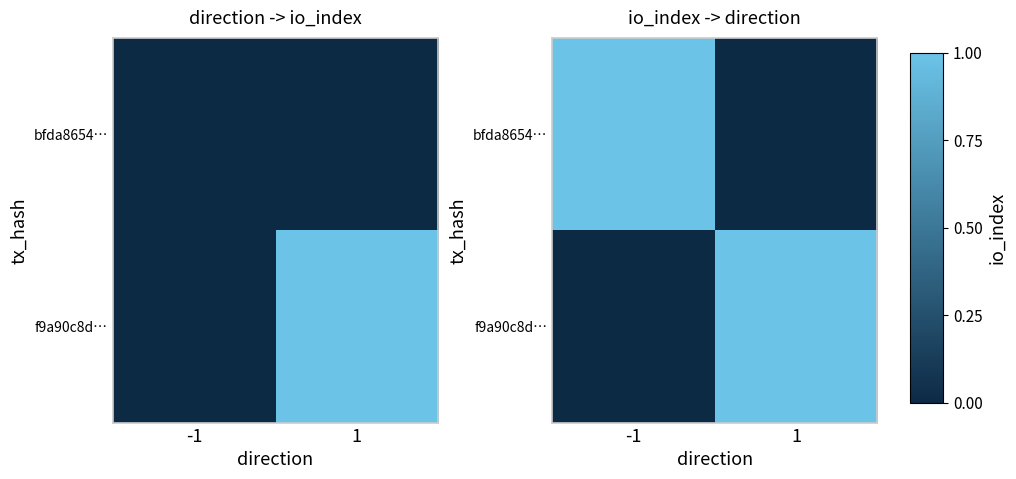

What is the difference between the maximum and minimum values in the f9a90c8d… series?

1